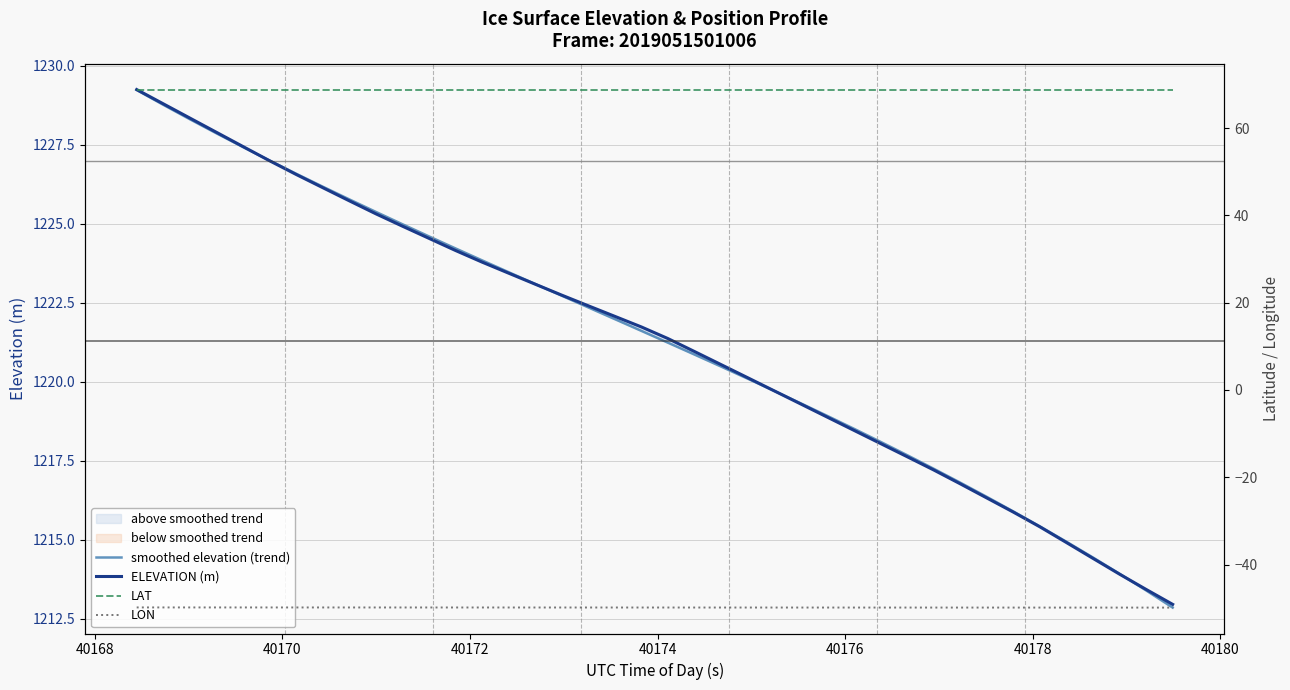

True or false: ELEVATION (m) has more than 1 points higher than both neighbors.

False